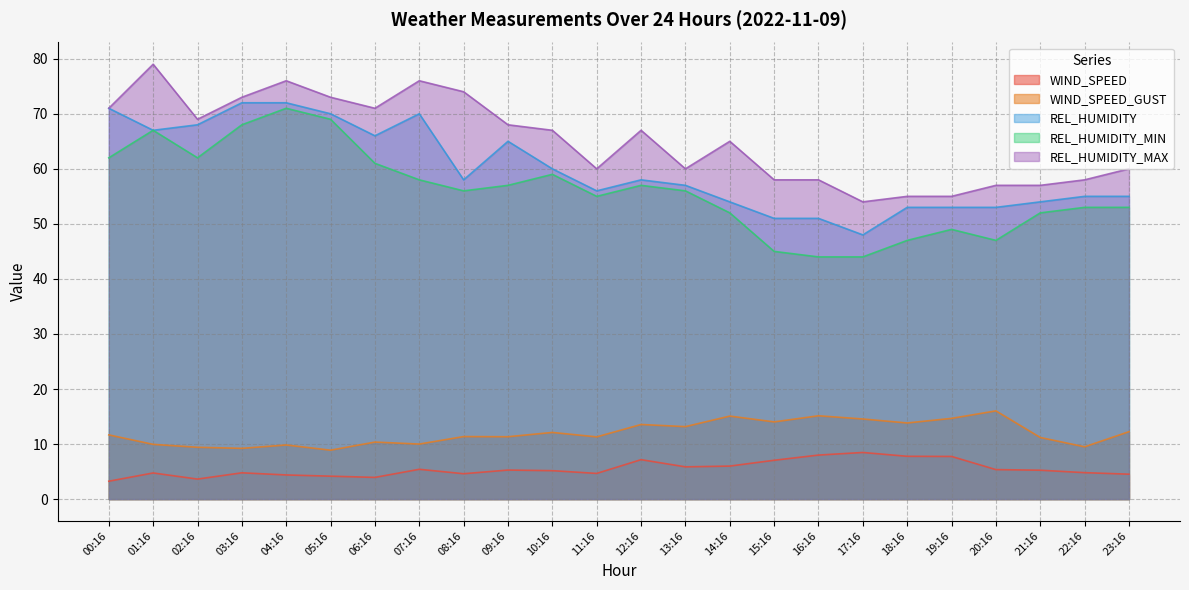

At which label does WIND_SPEED first exceed 5?

07:16